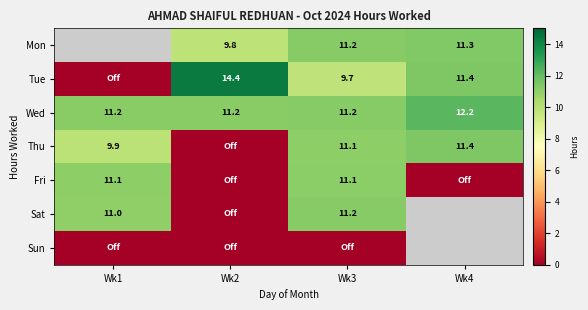

What is the highest value of the Fri series?

11.1